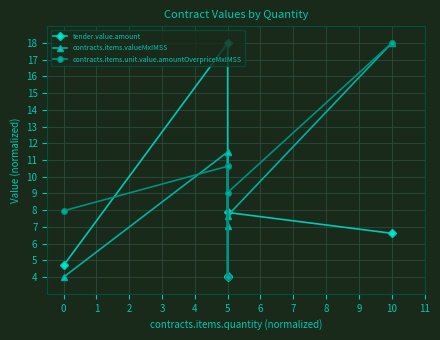

True or false: tender.value.amount has more than 2 interior local peaks.

False